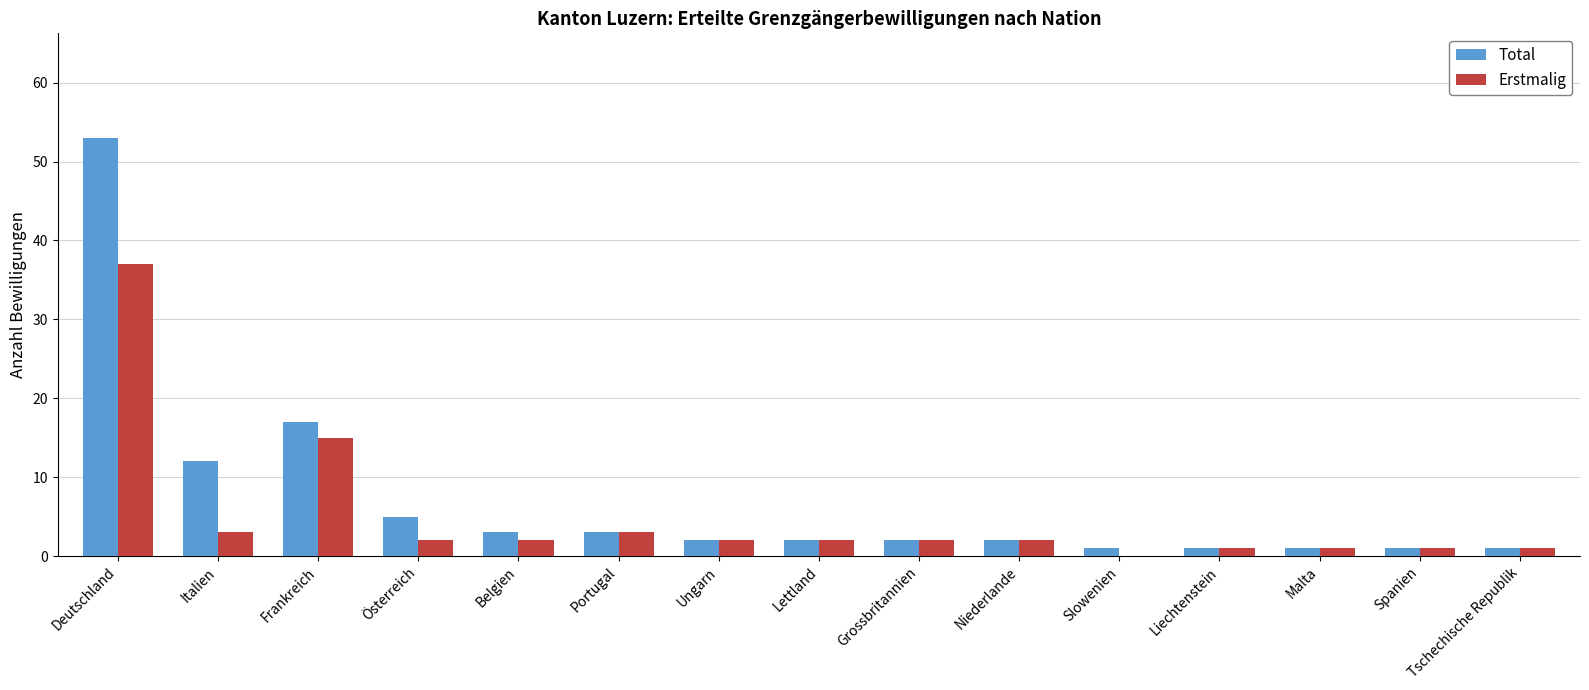

Which category has the highest value in the Erstmalig series?

Deutschland